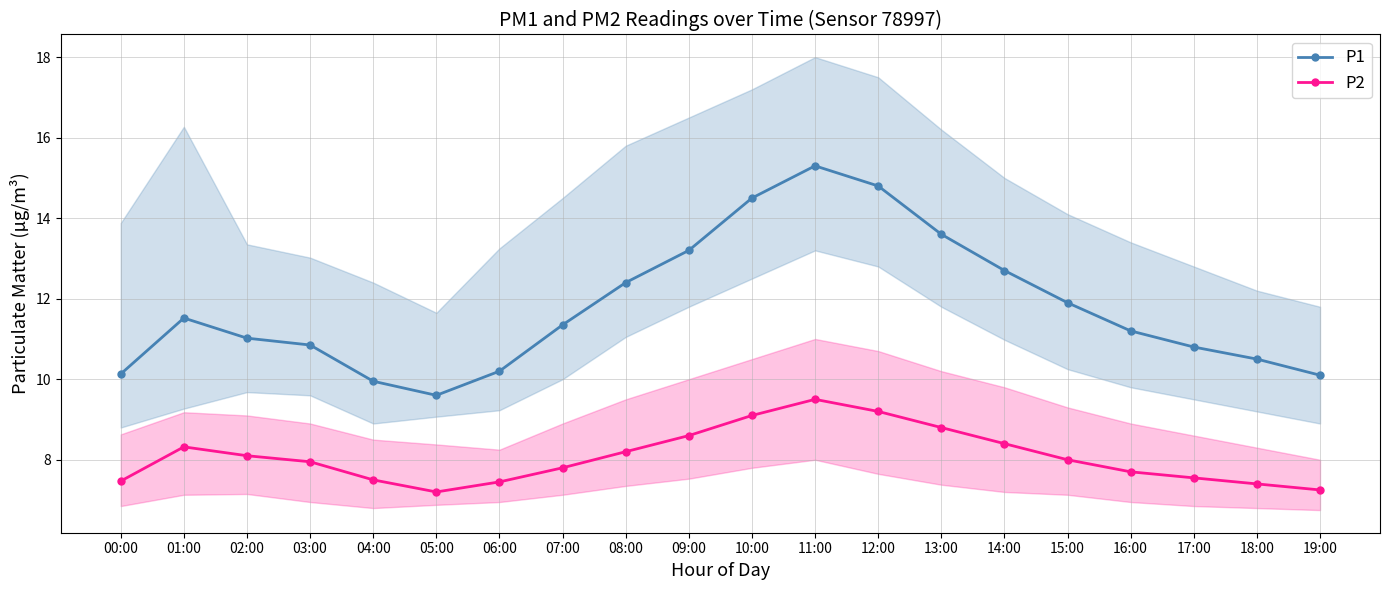

True or false: P1 and P2 intersect in this chart.

False